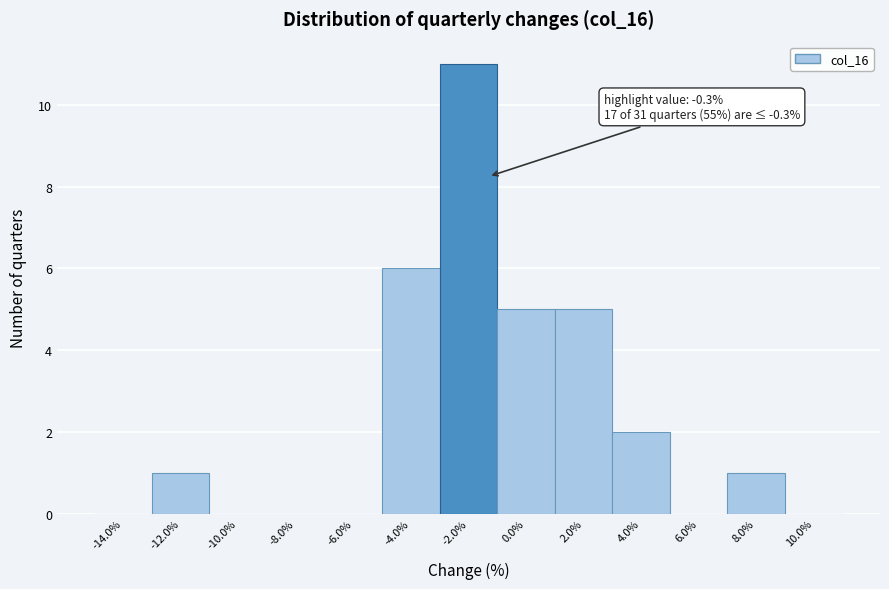

Reading left to right, what are all the values shown in this chart?

-14.0%=0	-12.0%=1	-10.0%=0	-8.0%=0	-6.0%=0	-4.0%=6	-2.0%=11	0.0%=5	2.0%=5	4.0%=2	6.0%=0	8.0%=1	10.0%=0